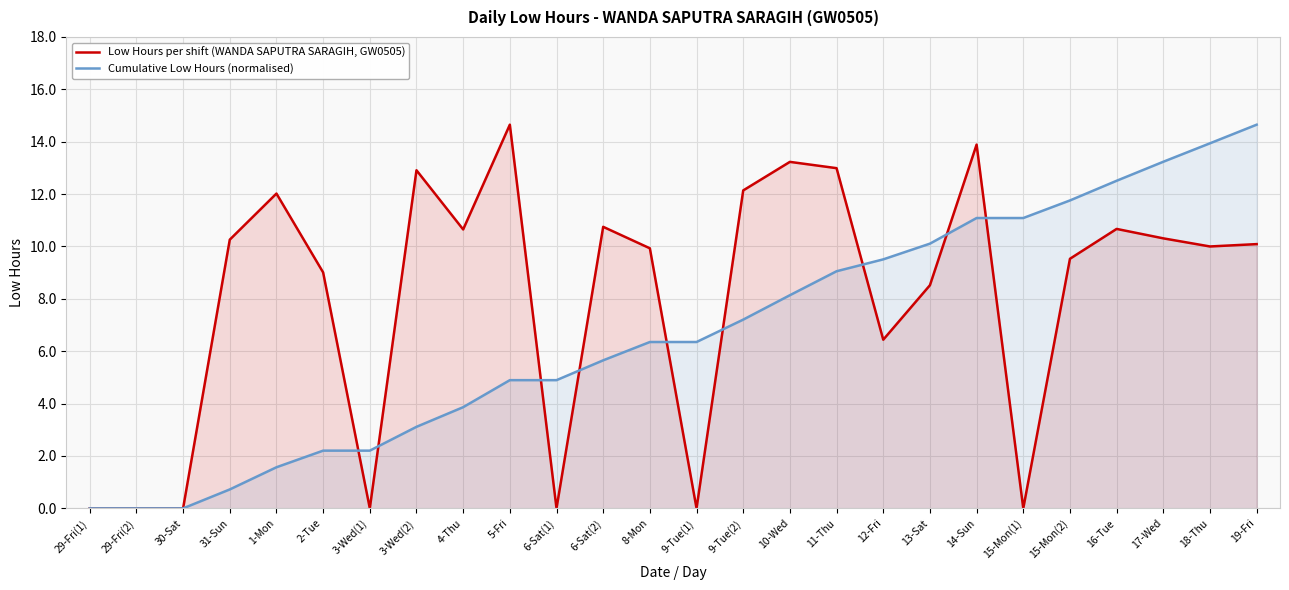

Is the value of Low Hours per shift (WANDA SAPUTRA SARAGIH, GW0505) at 9-Tue(1) greater than the value of Cumulative Low Hours (normalised) at 3-Wed(2)?

No